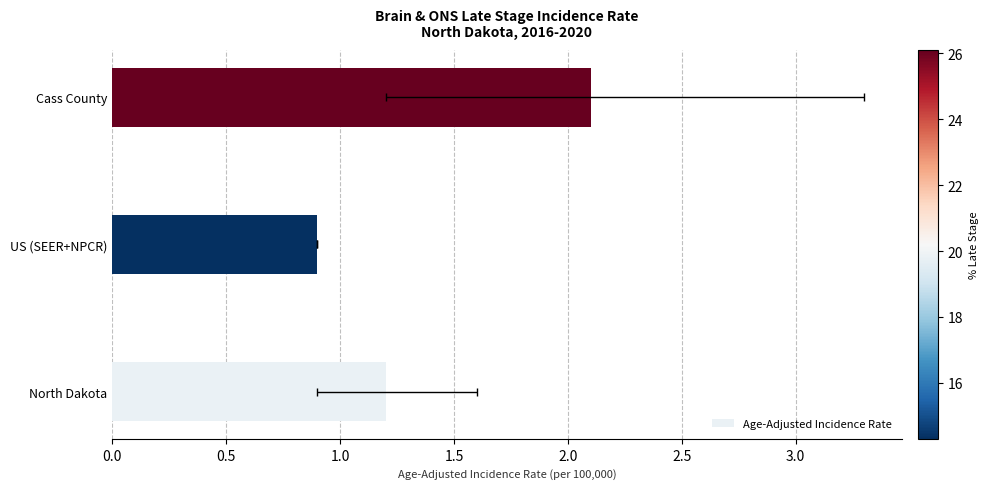

What is the smallest value displayed?

0.9